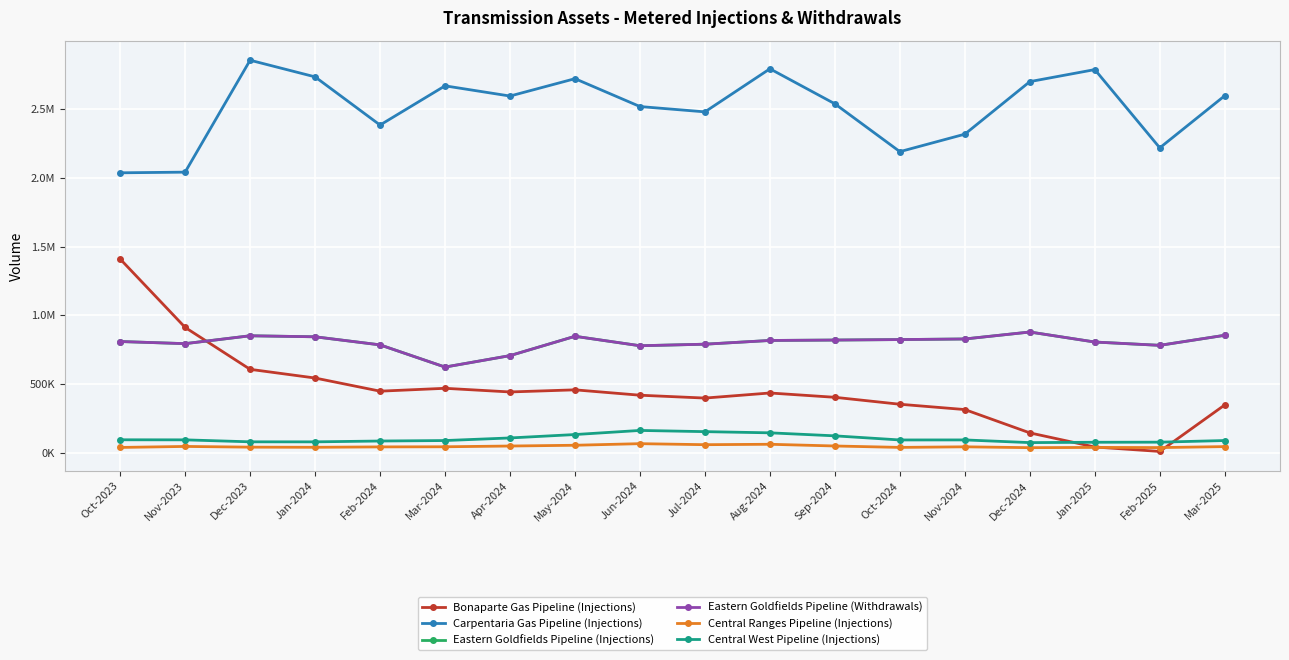

Is this an area chart (filled region under the line)?

No